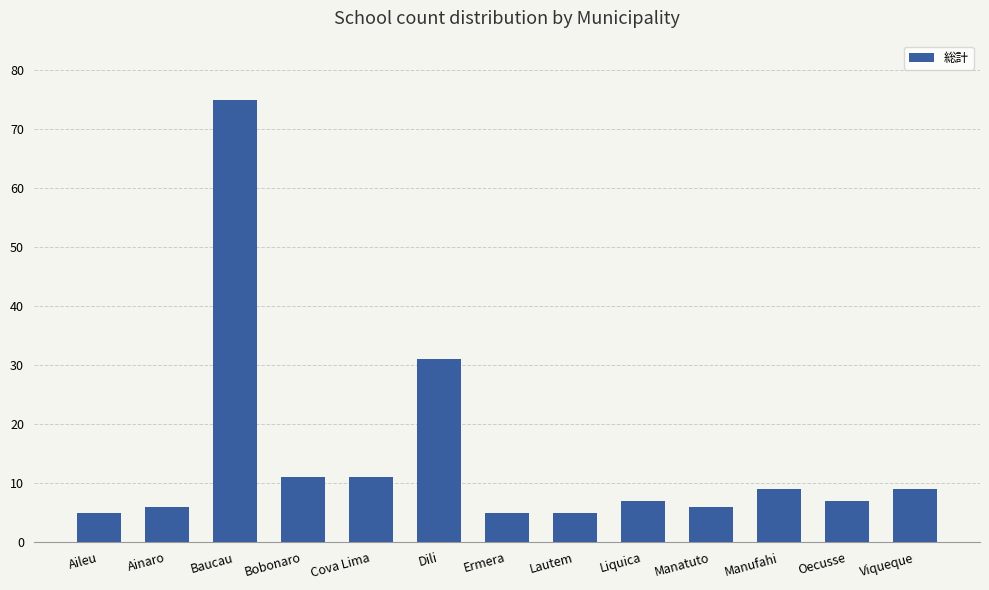

What is the change in value from Lautem to Oecusse?

+2